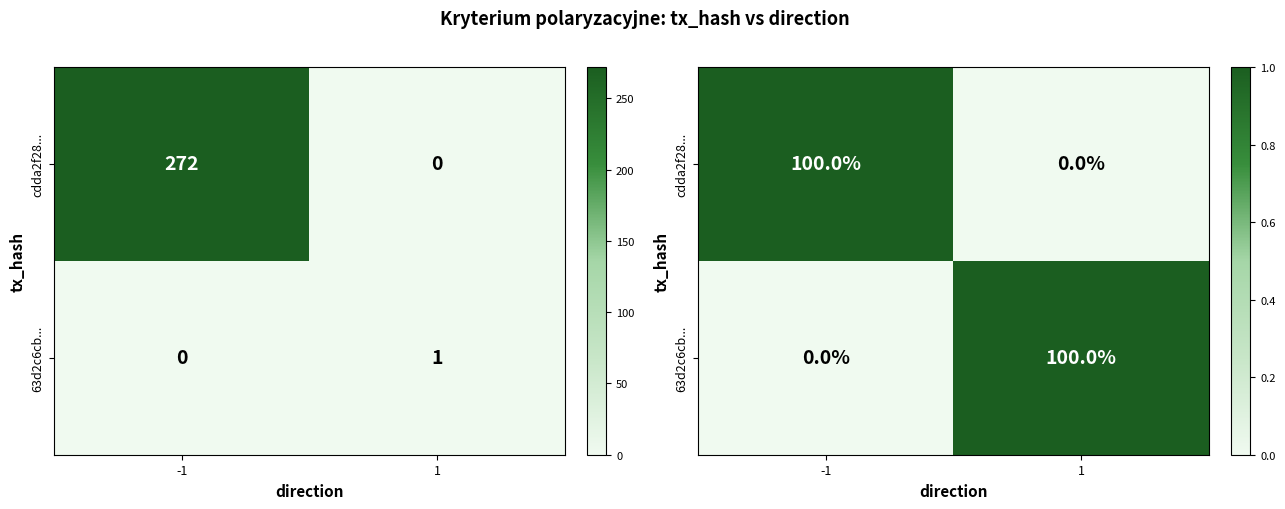

Where is 63d2c6cb... nearest to the value 0?

-1